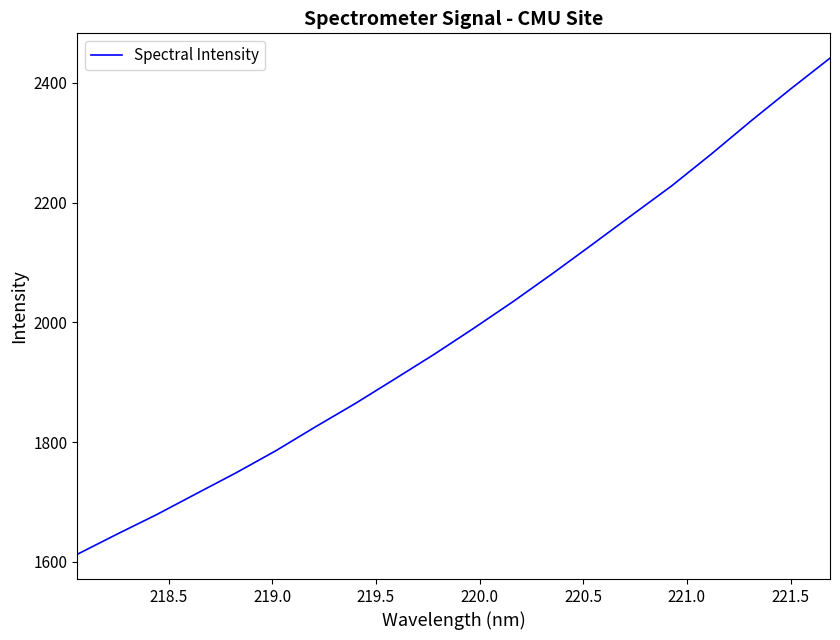

What is the maximum value shown in the chart?

2441.3